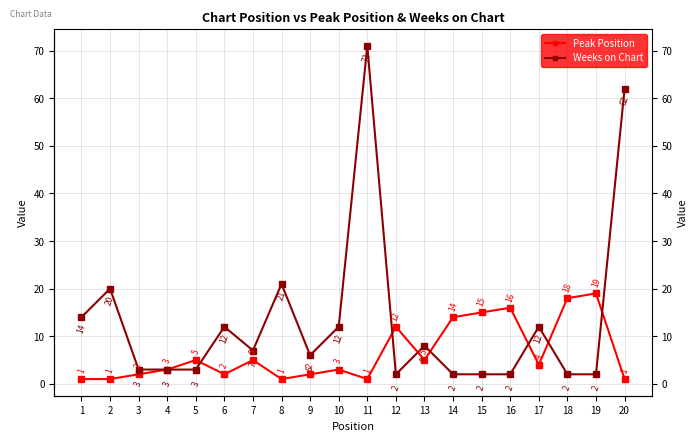

True or false: Peak Position and Weeks on Chart cross at least once.

True